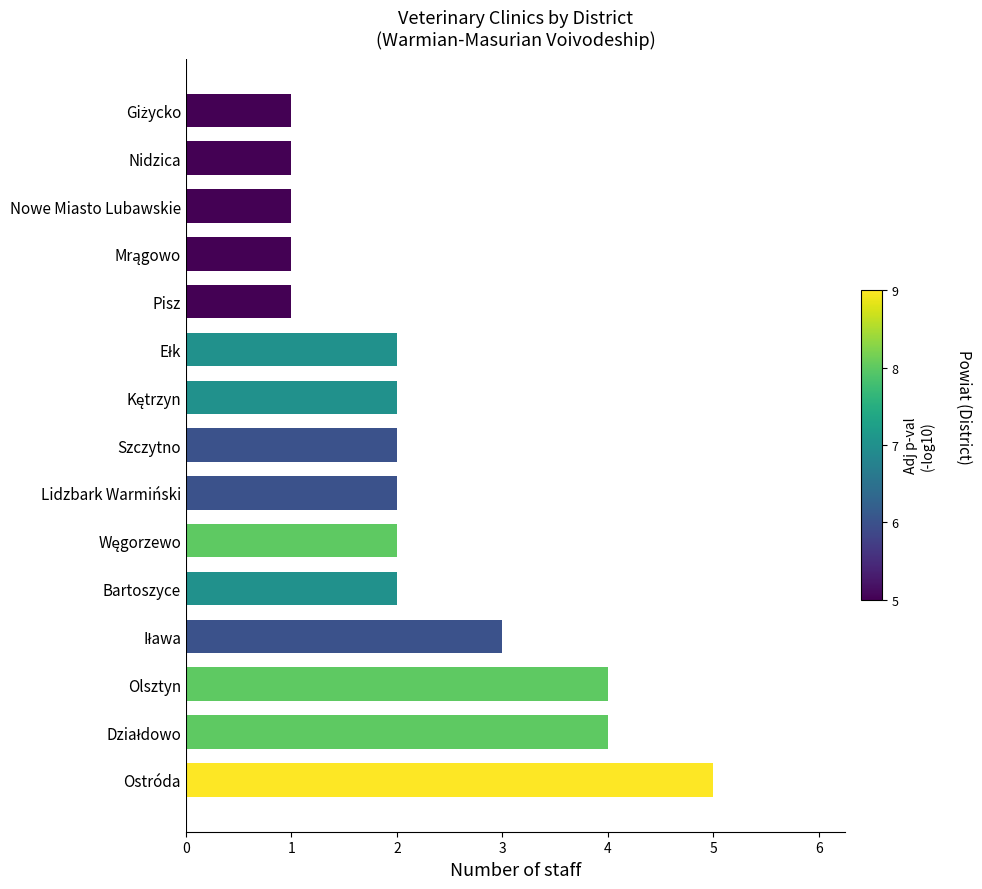

At which category does the chart reach its peak across all series?

Ostróda